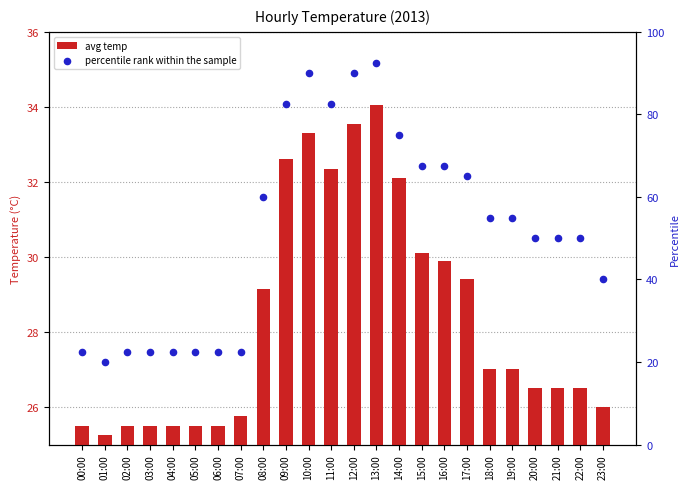

What is the total value across all series at 02:00?

48.0